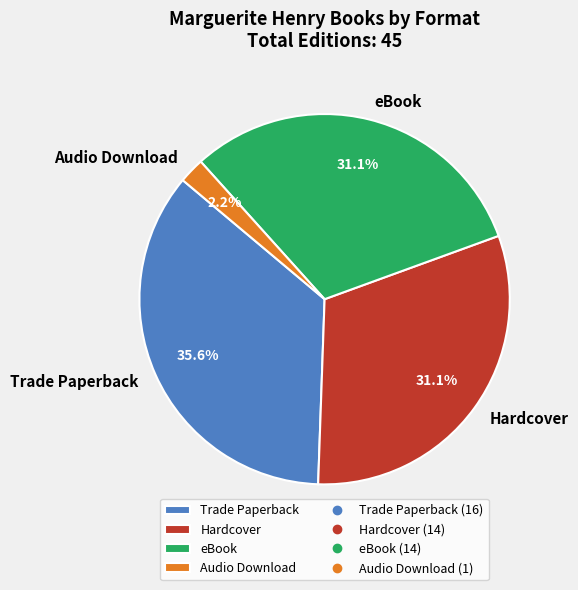

Which category has the smallest portion of the pie?

Audio Download